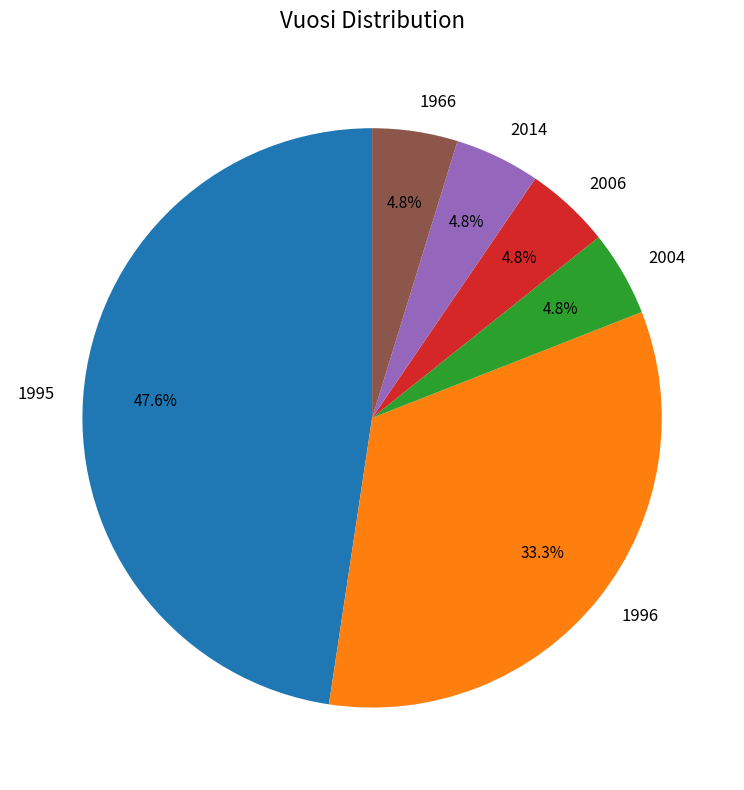

Is 1966 the majority of the pie?

No